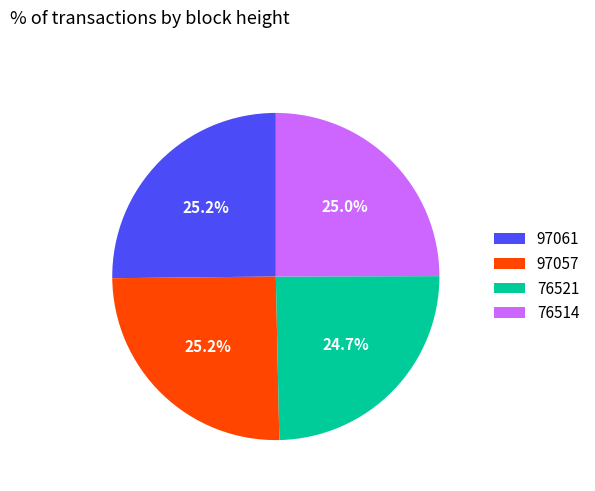

What percentage do 76514 and 97057 together represent?

50.1%